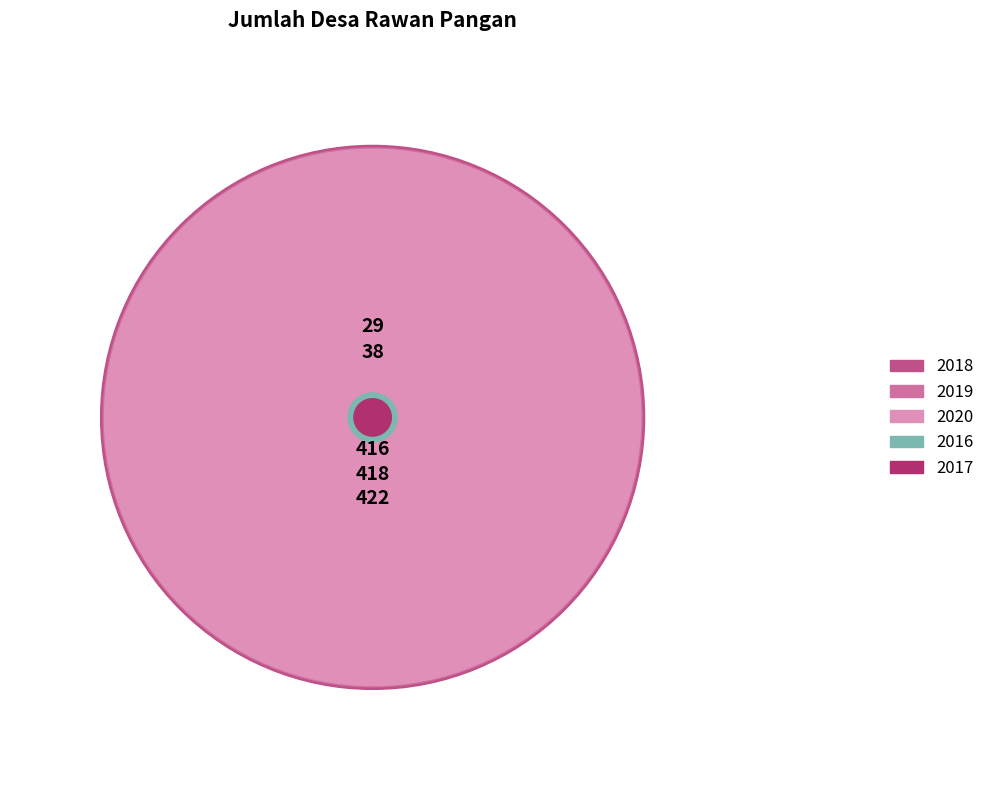

What percentage is NOT represented by 2016?

97.1%